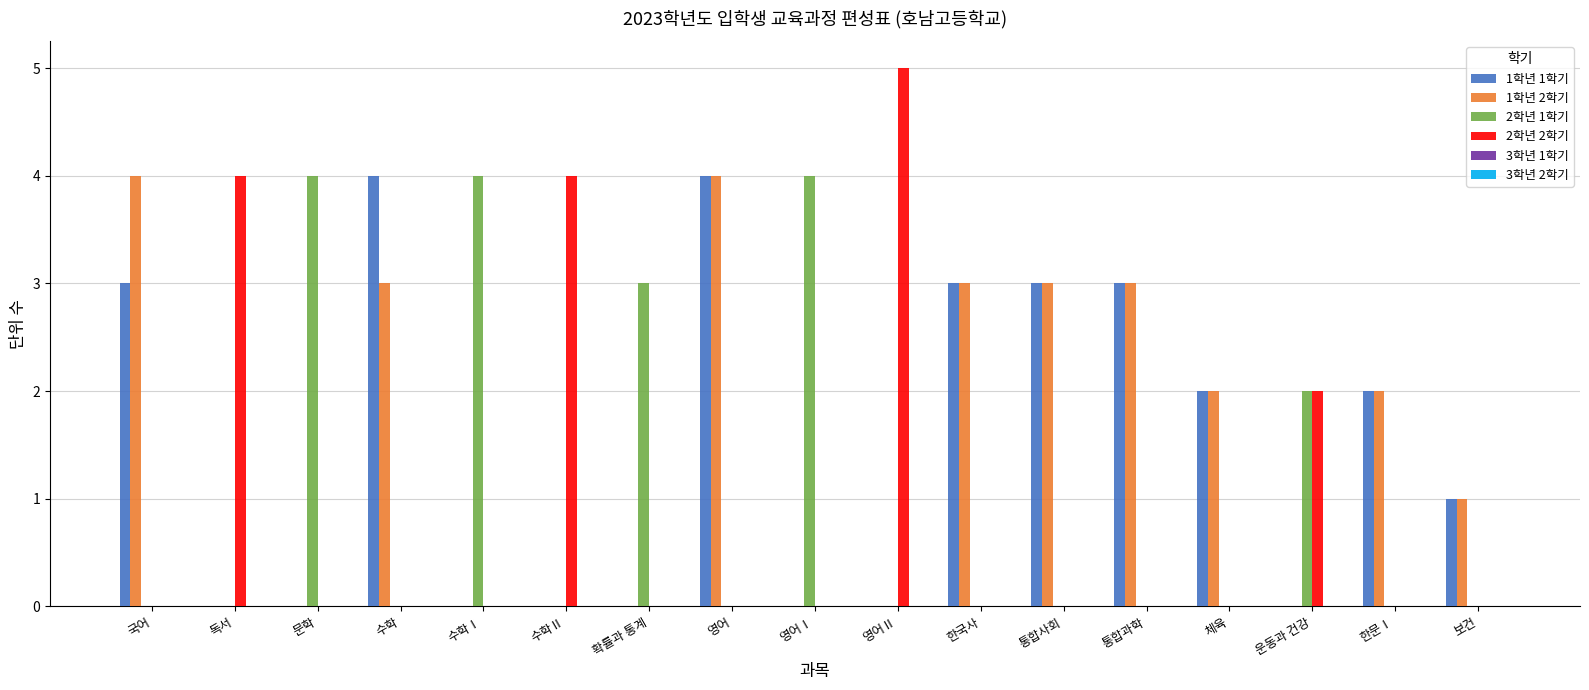

What is the total value across all series at 영어Ⅱ?

5